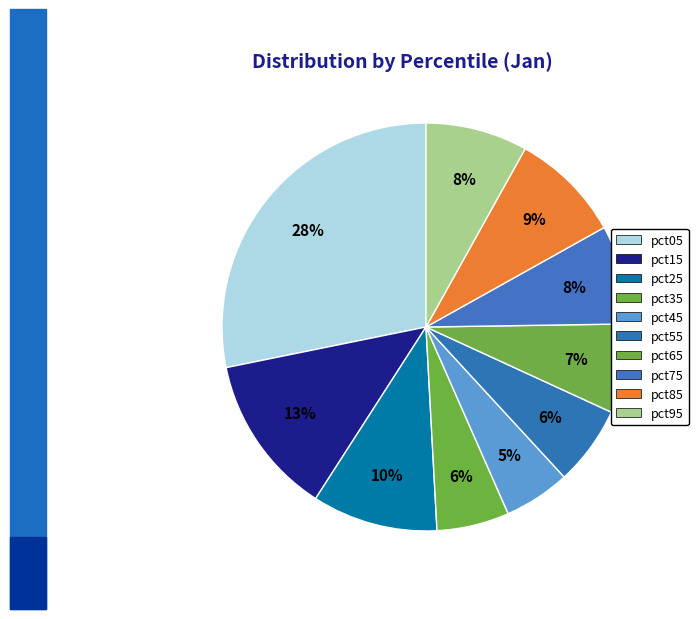

What is the total percentage of pct45 and pct35?

11.0%